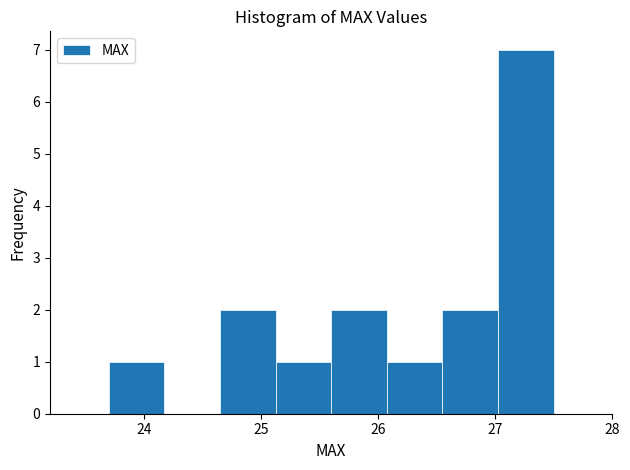

Reading left to right, transcribe this chart: for each bar, give the range it covers on the x-axis and its height. Neither the bar edges nor the heights are printed on the chart, so give them approximately, as read against the axes.

23.7 to 24.2: 1
24.2 to 24.7: 0
24.7 to 25.1: 2
25.1 to 25.6: 1
25.6 to 26.1: 2
26.1 to 26.6: 1
26.6 to 27.0: 2
27.0 to 27.5: 7